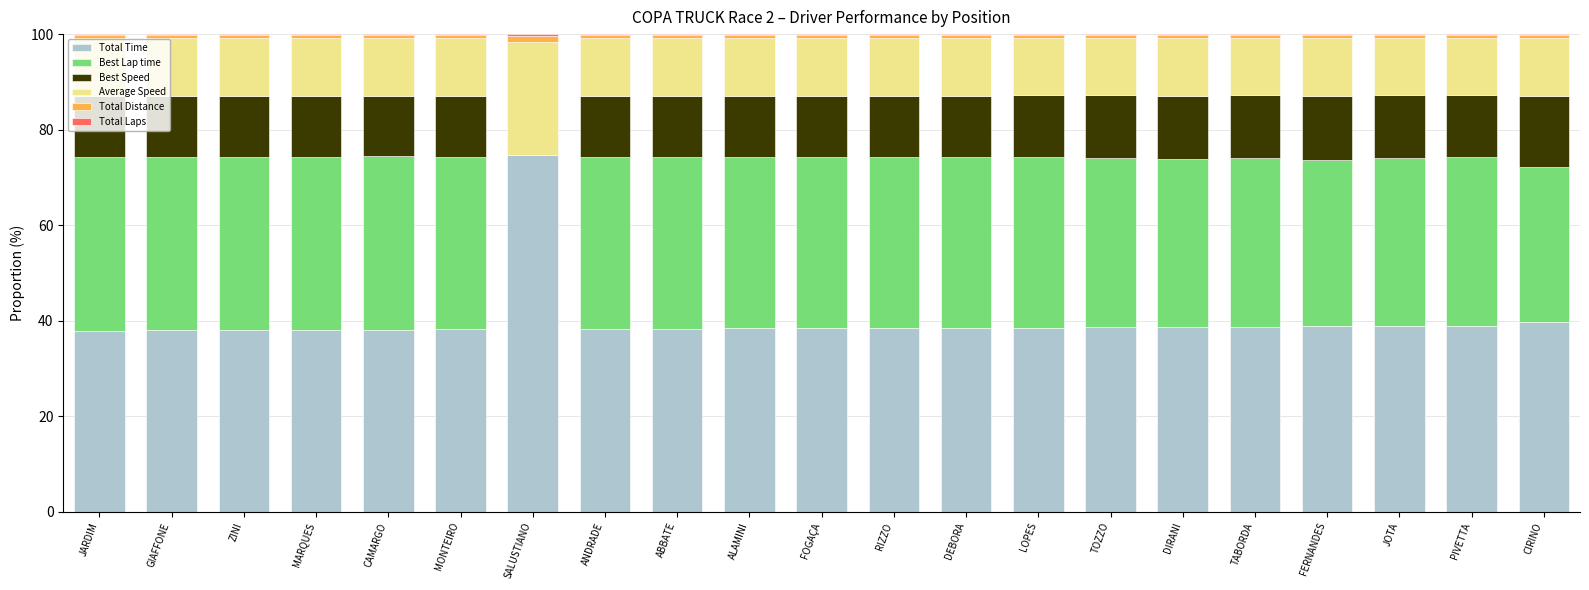

True or false: Total Time has a value of 38.4 at FOGAÇA.

True